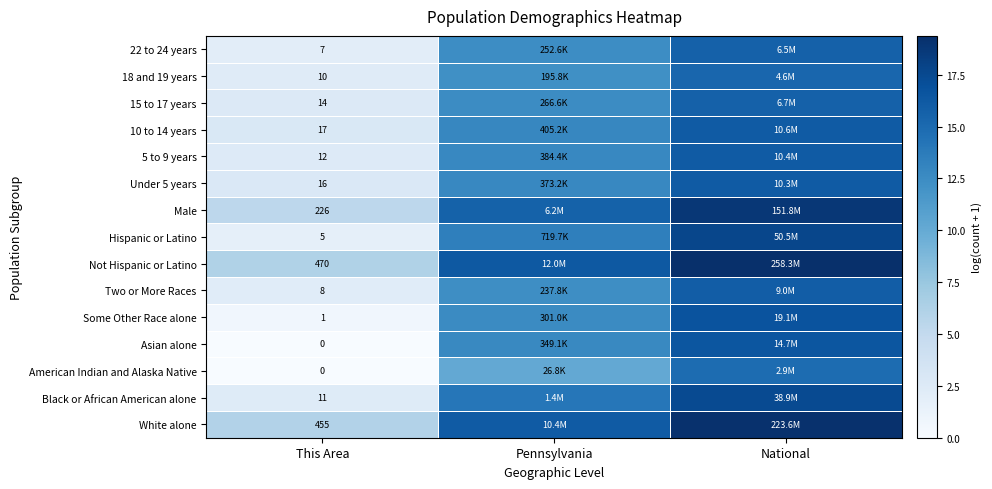

Where does the Hispanic or Latino series first go above 13?

Pennsylvania